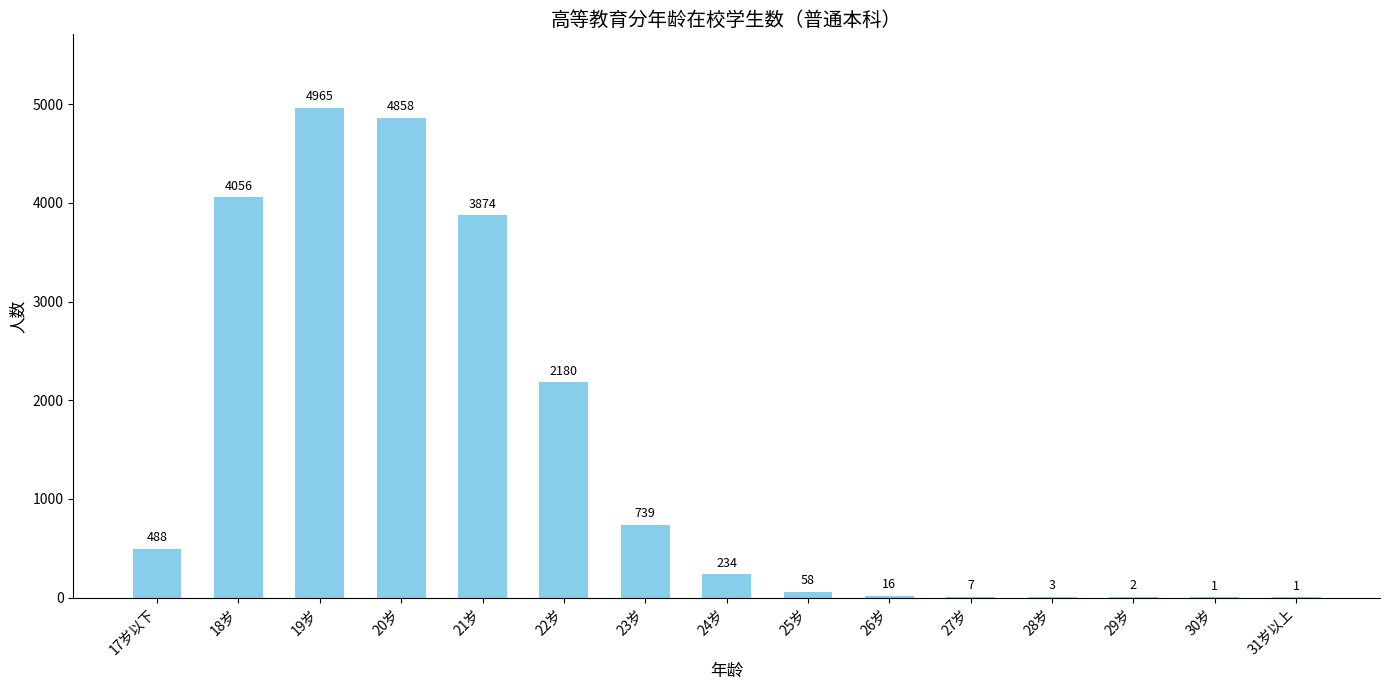

Where is the data nearest to the value 2483?

22岁